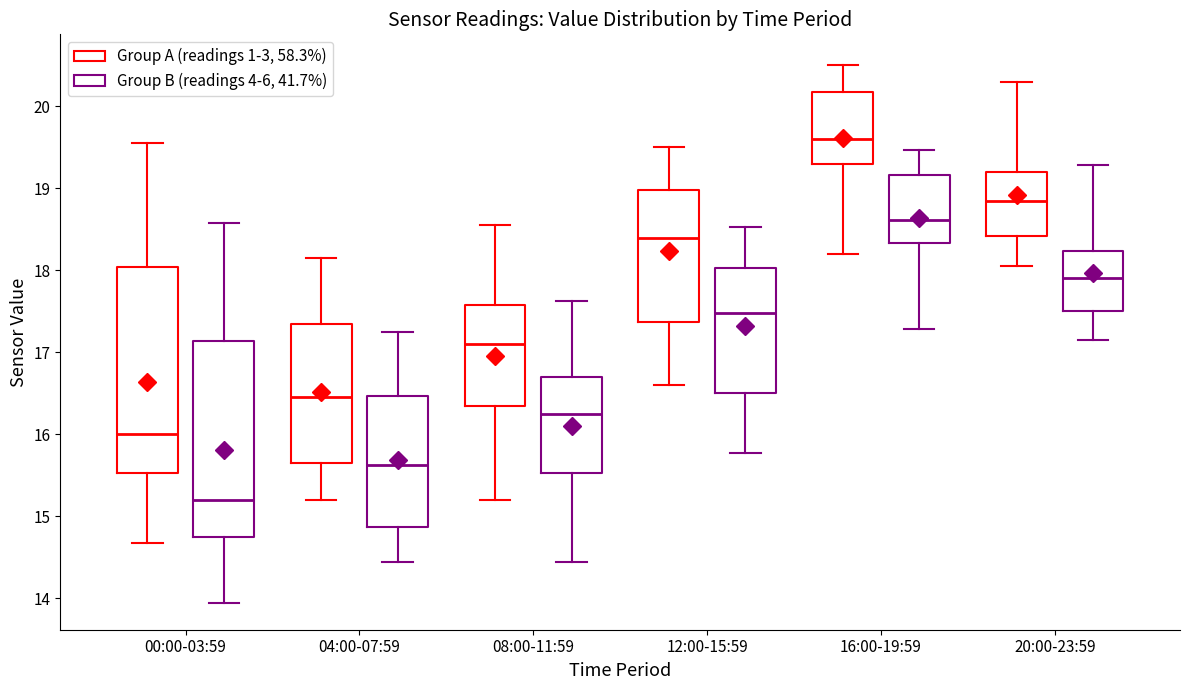

Reading left to right, transcribe this box plot: for each box, give where its median line is, the range the box spans, and where its two whiskers end, as read against the y-axis. The values are not printed on the chart, so give them approximately, as read against the axis.

00:00-03:59 (Group A (readings 1-3, 58.3%)): median 16.0, box 15.5 to 18.0, whiskers 14.7 to 19.6
00:00-03:59 (Group B (readings 4-6, 41.7%)): median 15.2, box 14.7 to 17.1, whiskers 13.9 to 18.6
04:00-07:59 (Group A (readings 1-3, 58.3%)): median 16.5, box 15.7 to 17.3, whiskers 15.2 to 18.2
04:00-07:59 (Group B (readings 4-6, 41.7%)): median 15.6, box 14.9 to 16.5, whiskers 14.4 to 17.2
08:00-11:59 (Group A (readings 1-3, 58.3%)): median 17.1, box 16.4 to 17.6, whiskers 15.2 to 18.6
08:00-11:59 (Group B (readings 4-6, 41.7%)): median 16.2, box 15.5 to 16.7, whiskers 14.4 to 17.6
12:00-15:59 (Group A (readings 1-3, 58.3%)): median 18.4, box 17.4 to 19.0, whiskers 16.6 to 19.5
12:00-15:59 (Group B (readings 4-6, 41.7%)): median 17.5, box 16.5 to 18.0, whiskers 15.8 to 18.5
16:00-19:59 (Group A (readings 1-3, 58.3%)): median 19.6, box 19.3 to 20.2, whiskers 18.2 to 20.5
16:00-19:59 (Group B (readings 4-6, 41.7%)): median 18.6, box 18.3 to 19.2, whiskers 17.3 to 19.5
20:00-23:59 (Group A (readings 1-3, 58.3%)): median 18.9, box 18.4 to 19.2, whiskers 18.1 to 20.3
20:00-23:59 (Group B (readings 4-6, 41.7%)): median 17.9, box 17.5 to 18.2, whiskers 17.1 to 19.3